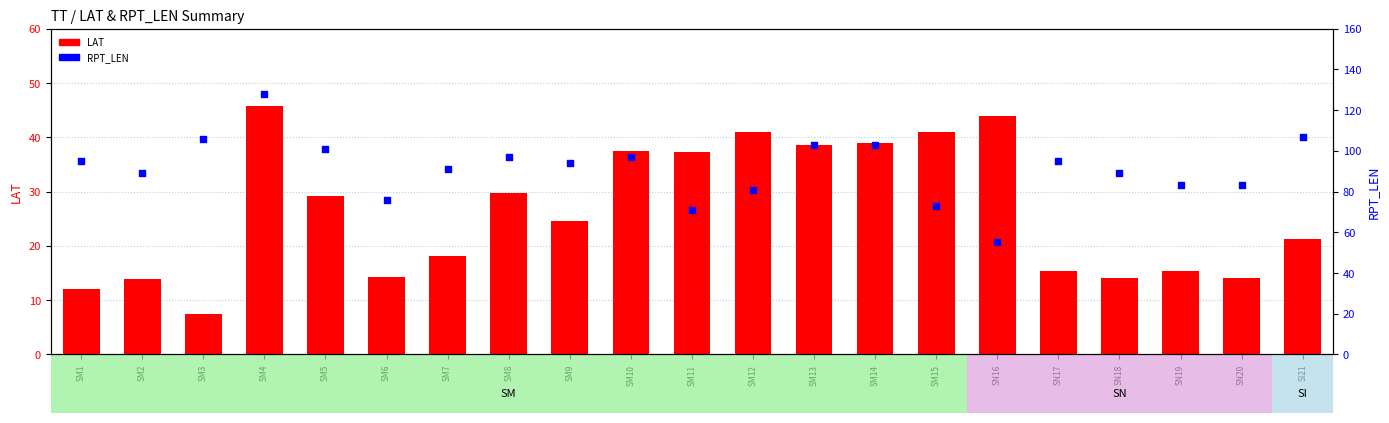

Which series contains the highest Y value?

RPT_LEN